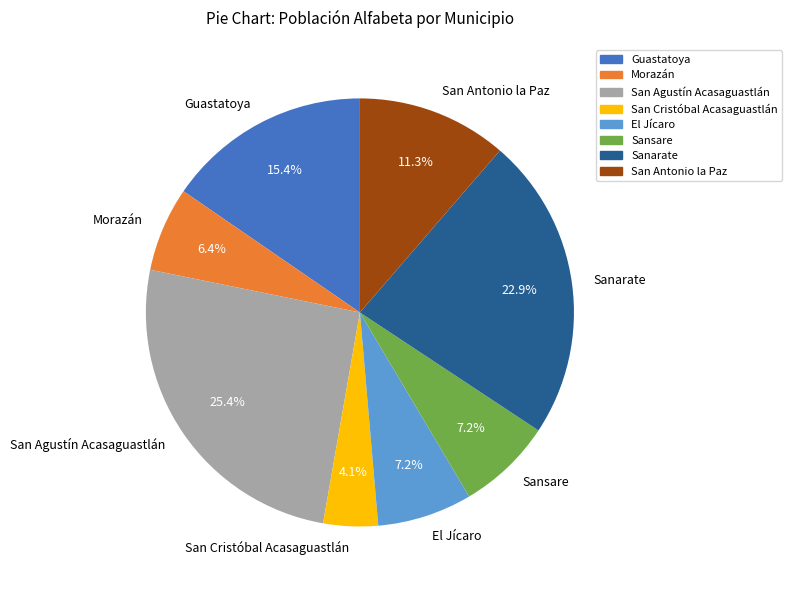

True or false: San Agustín Acasaguastlán accounts for 38% of the total.

False